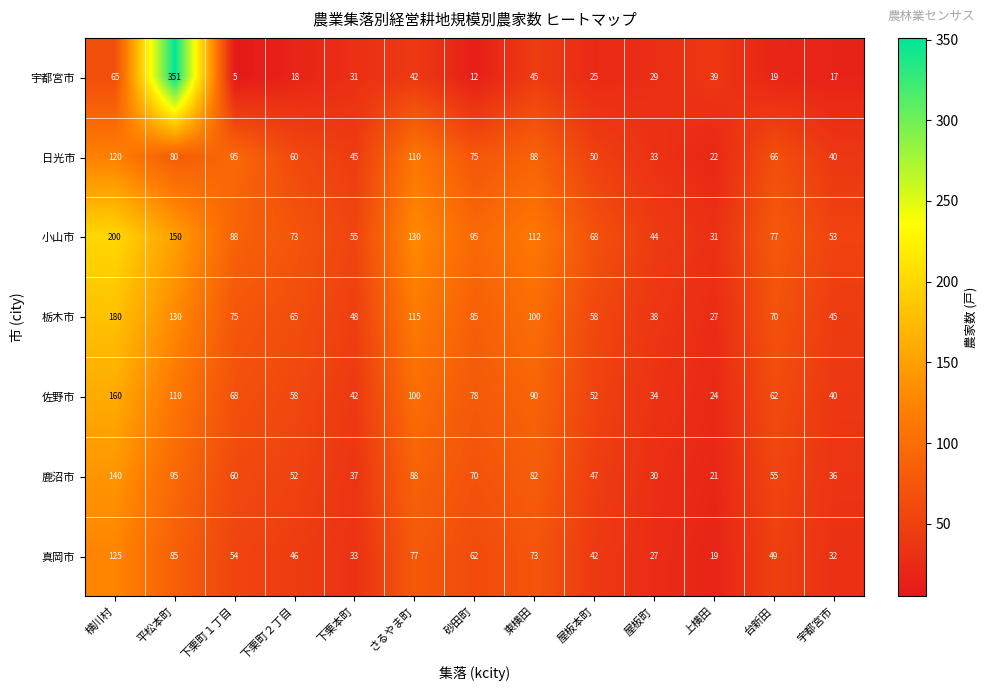

What is the sum of the 小山市 values at 下栗本町 and さるやま町?

185